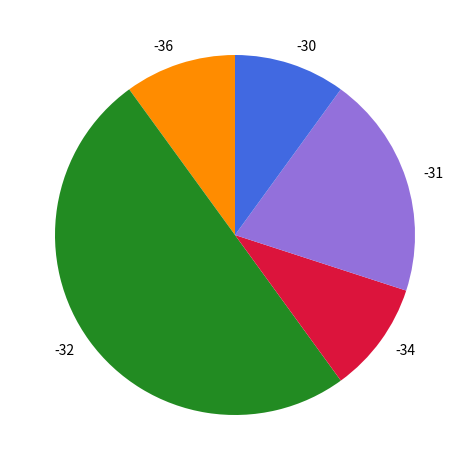

Is the sum of -31 and -36 greater than half?

No